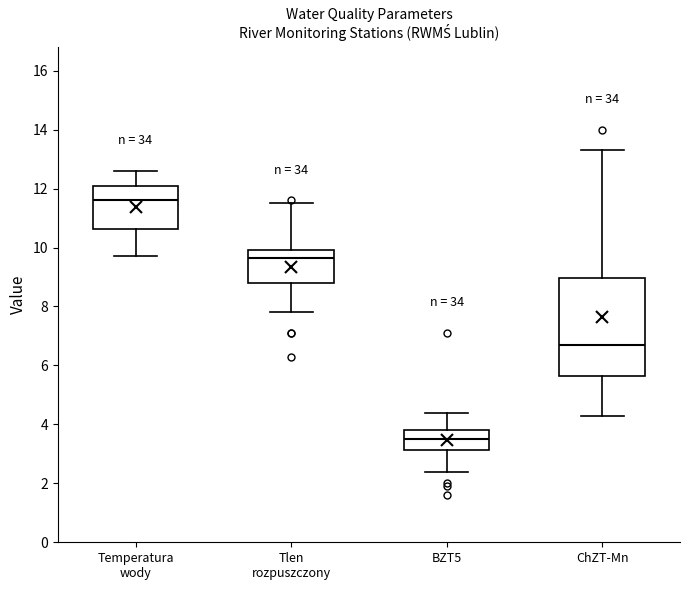

Which box's median line is the lowest?

BZT5